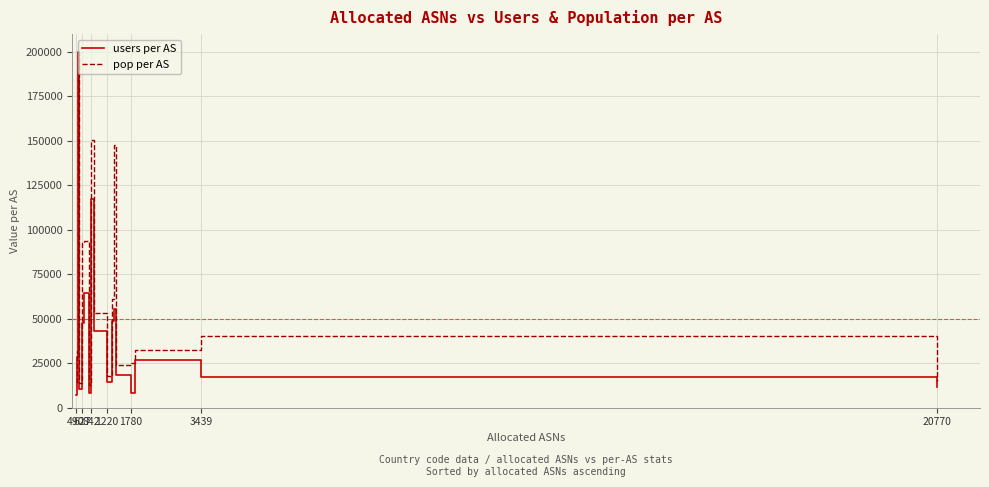

Which series has the widest spread of values?

users per AS